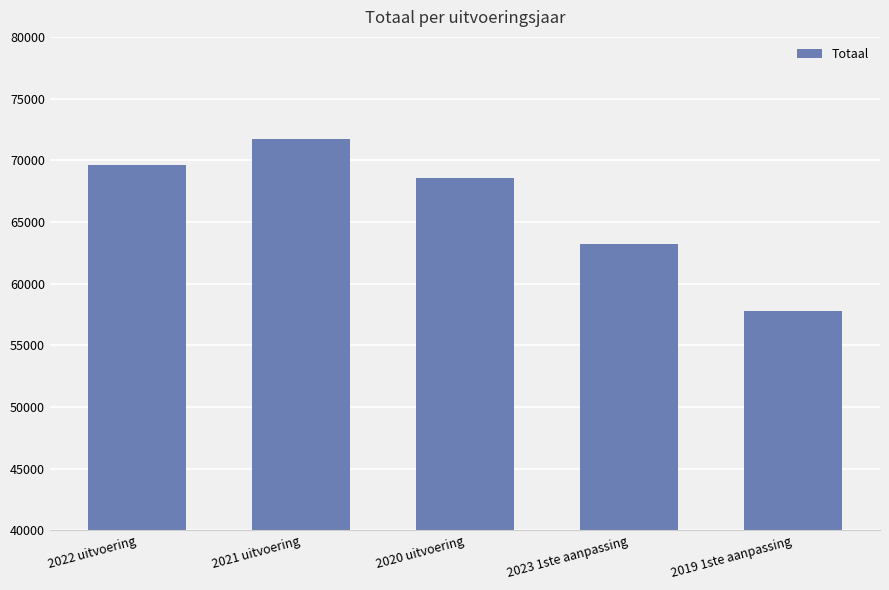

What is the average value?

66187